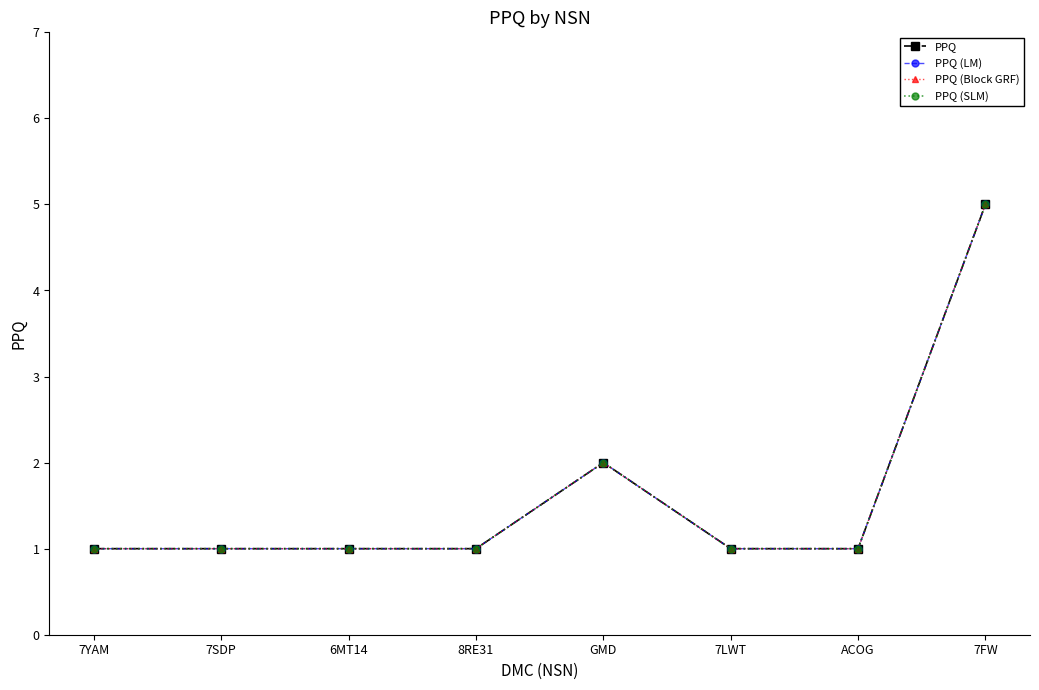

What is the highest value of the PPQ series?

5